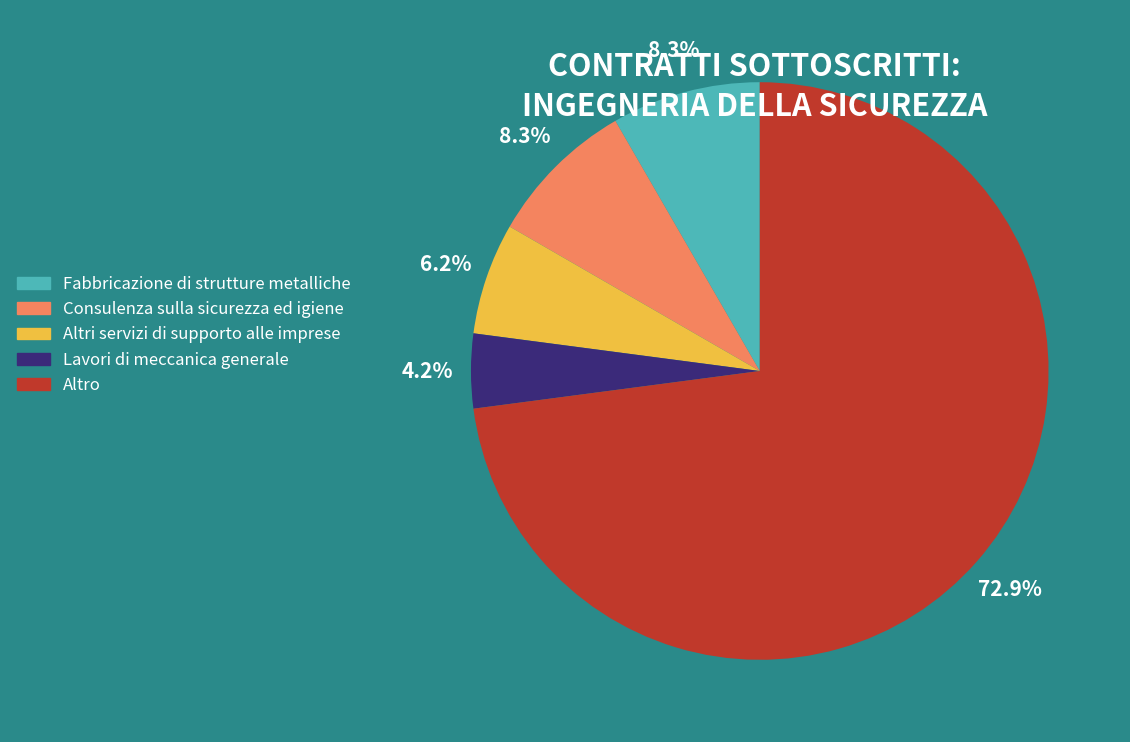

What percentage is the Fabbricazione di strutture metalliche slice, to the nearest percent?

8%